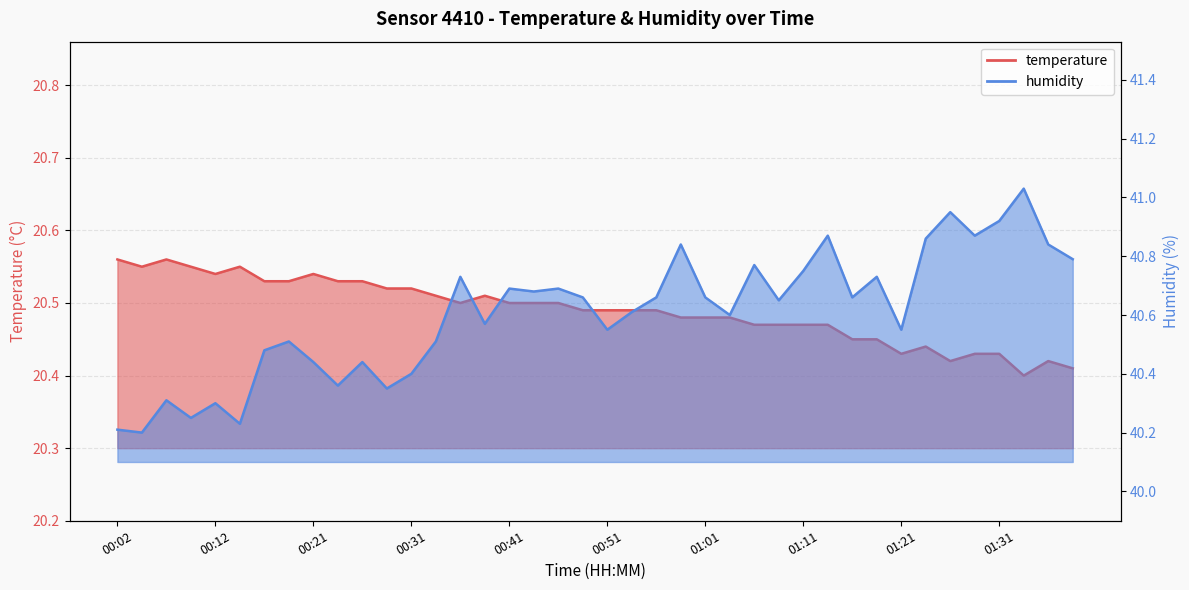

Which series has the largest total across all categories?

humidity